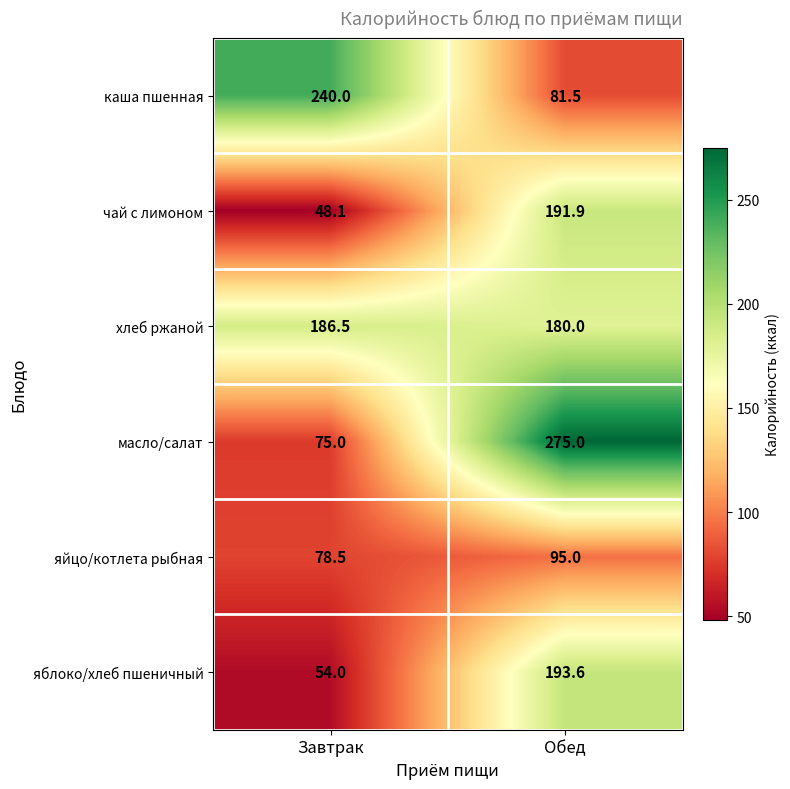

The яблоко/хлеб пшеничный series shows 193.6 at Обед. True or false?

True